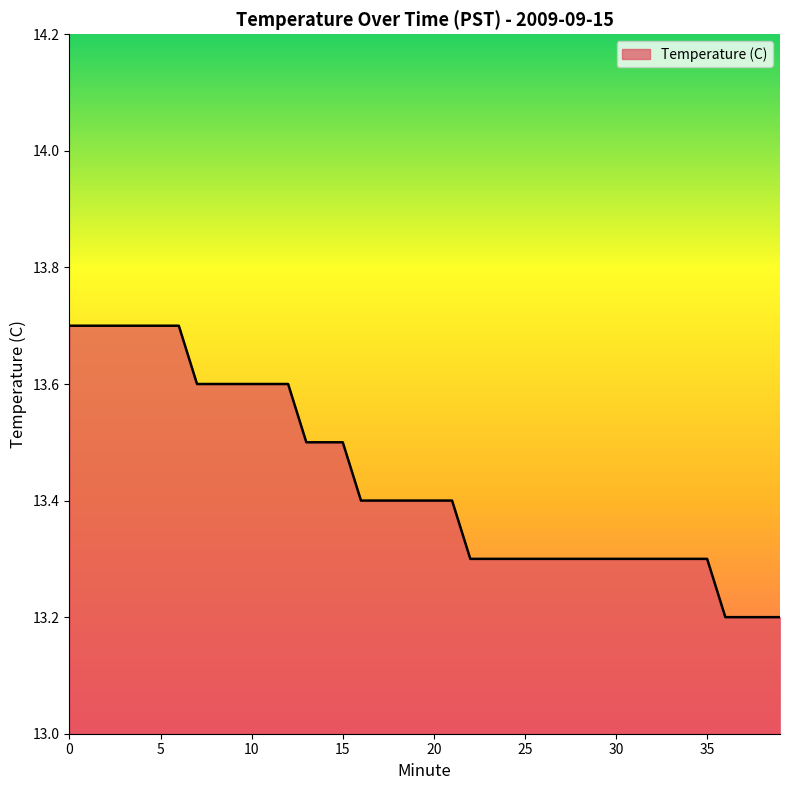

What is the minimum value shown in the chart?

13.2